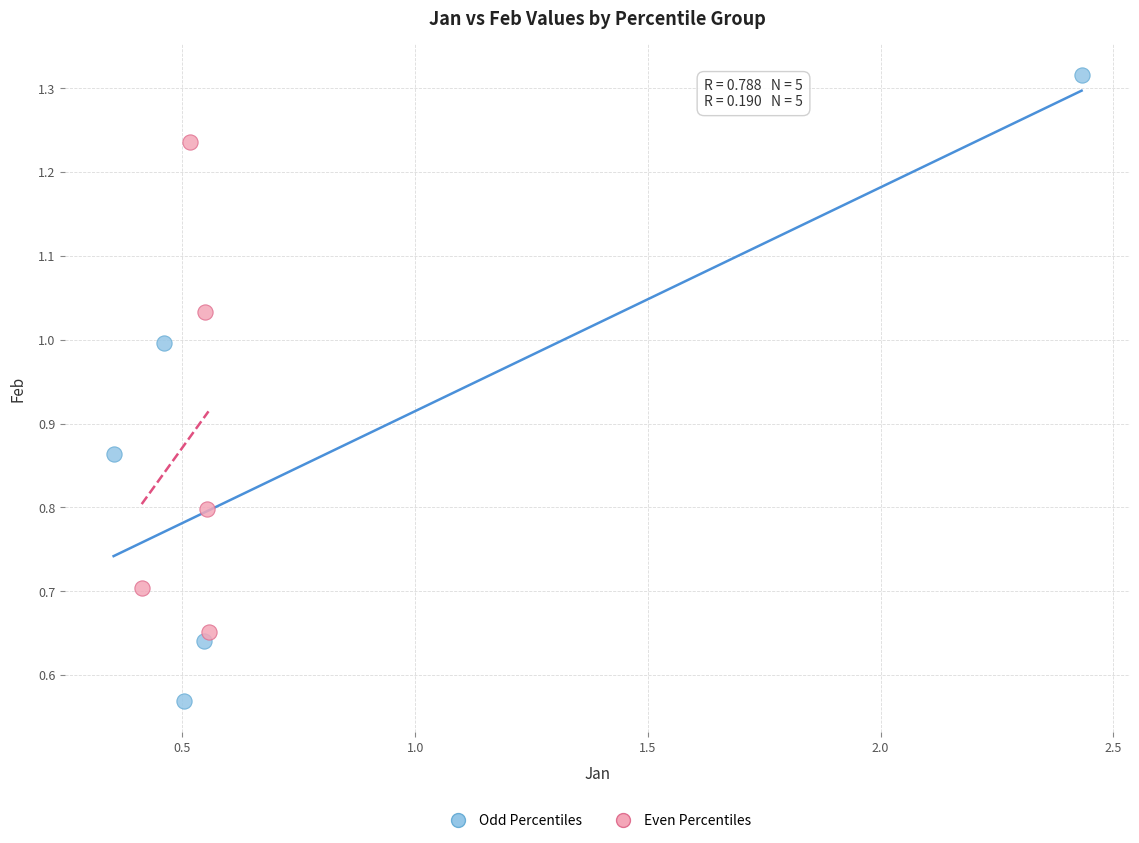

Which series has the largest Y range (max minus min)?

Odd Percentiles